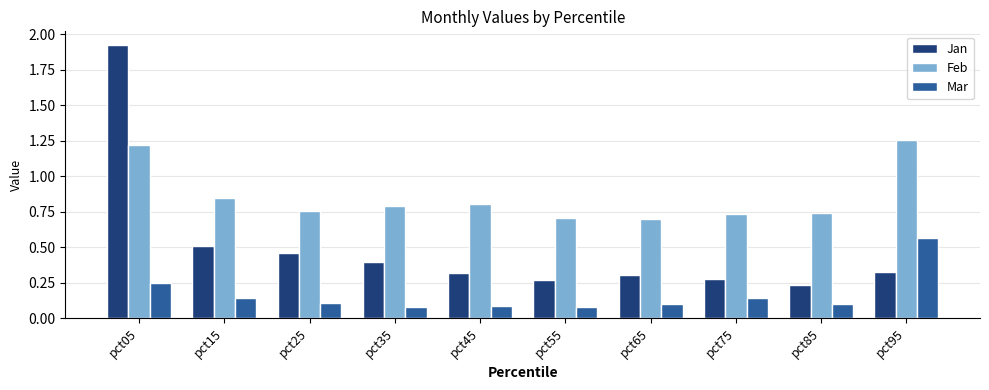

List the series in order of their peak value, lowest first.

Mar, Feb, Jan